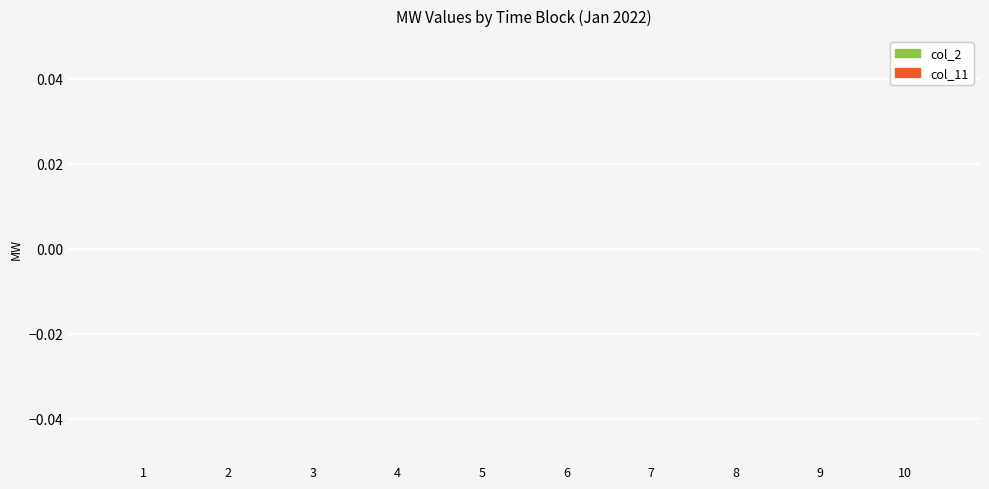

True or false: col_2 has a value of 64.9 at 3.

False